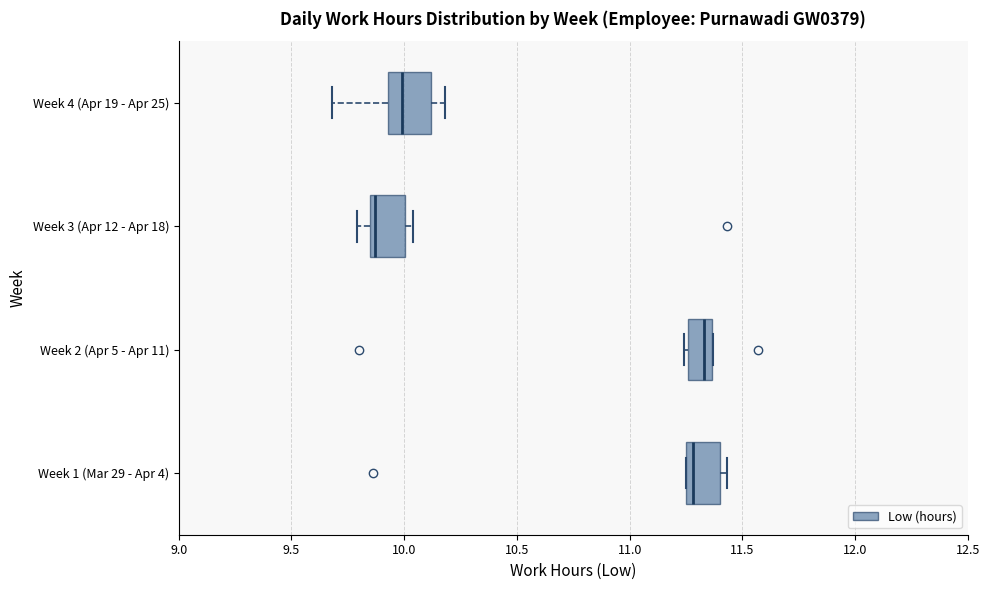

Reading bottom to top, transcribe this box plot: for each box, give where its median line is, the range the box spans, and where its two whiskers end, as read against the x-axis. The values are not printed on the chart, so give them approximately, as read against the axis.

Week 1 (Mar 29 - Apr 4): median 11.30, box 11.25 to 11.40, whiskers 11.25 to 11.45
Week 2 (Apr 5 - Apr 11): median 11.35 (just left of the box's right edge), box 11.25 to 11.35, whiskers 11.25 (just left of the box's left edge) to 11.35
Week 3 (Apr 12 - Apr 18): median 9.85 (just right of the box's left edge), box 9.85 to 10.00, whiskers 9.80 to 10.05
Week 4 (Apr 19 - Apr 25): median 10.00, box 9.95 to 10.10, whiskers 9.70 to 10.20